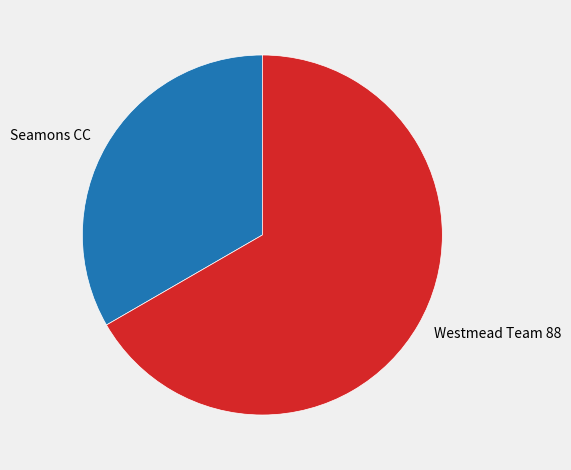

Approximately how many times larger is the value at Westmead Team 88 compared to Seamons CC?

2.0